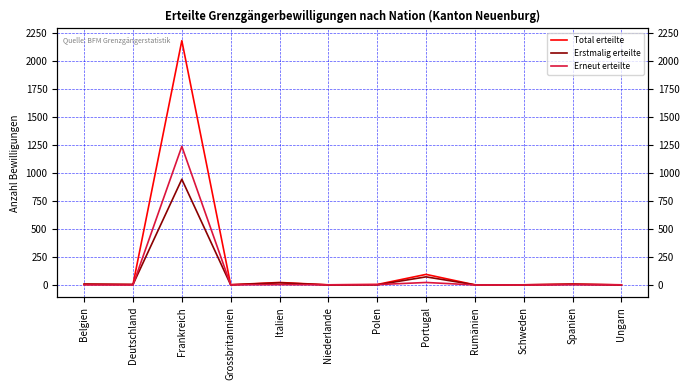

True or false: Erstmalig erteilte has a value of 2 at Polen.

False